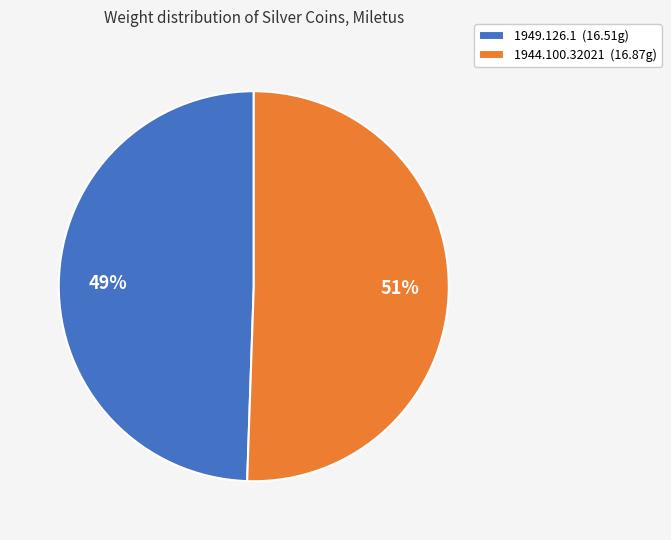

Approximately how many times larger is the value at 1944.100.32021 compared to 1949.126.1?

1.0